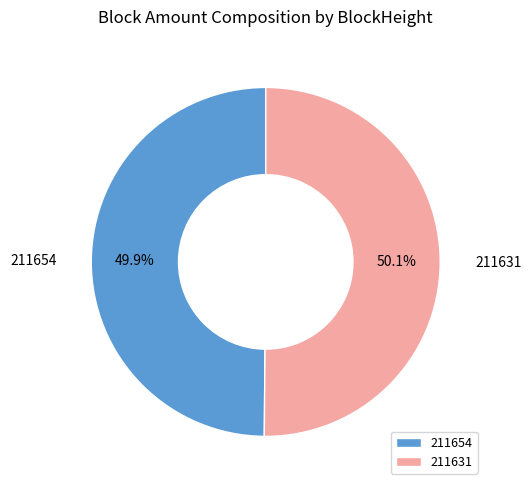

What is the ratio of the value at 211654 to the value at 211631?

1.0